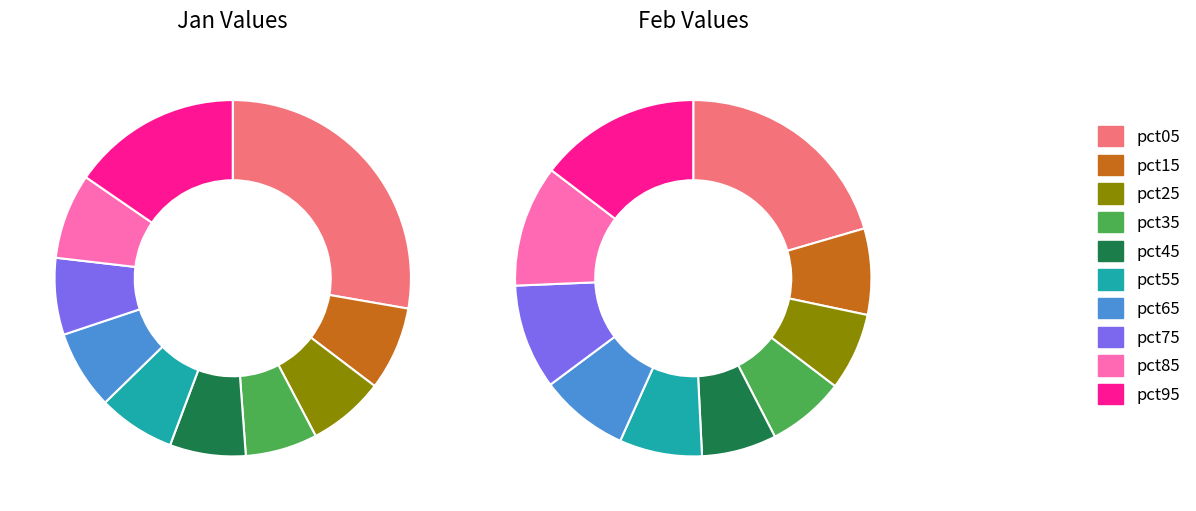

To the nearest percent, what is the difference between the values_jan and 7 slice percentages?

11%